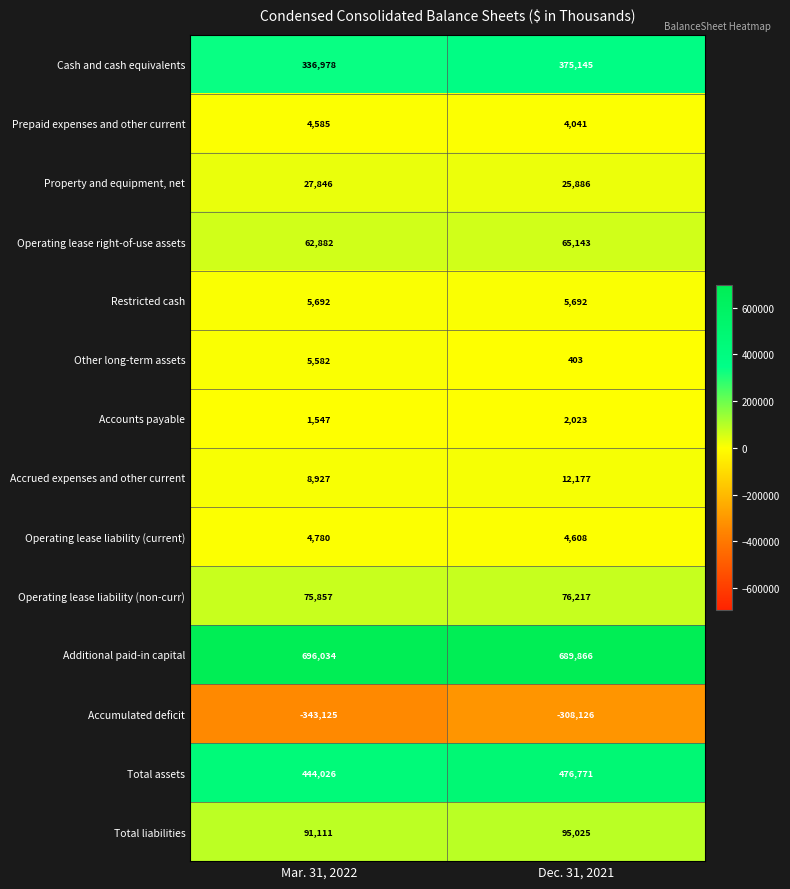

What is the average value of the Restricted cash series?

5692